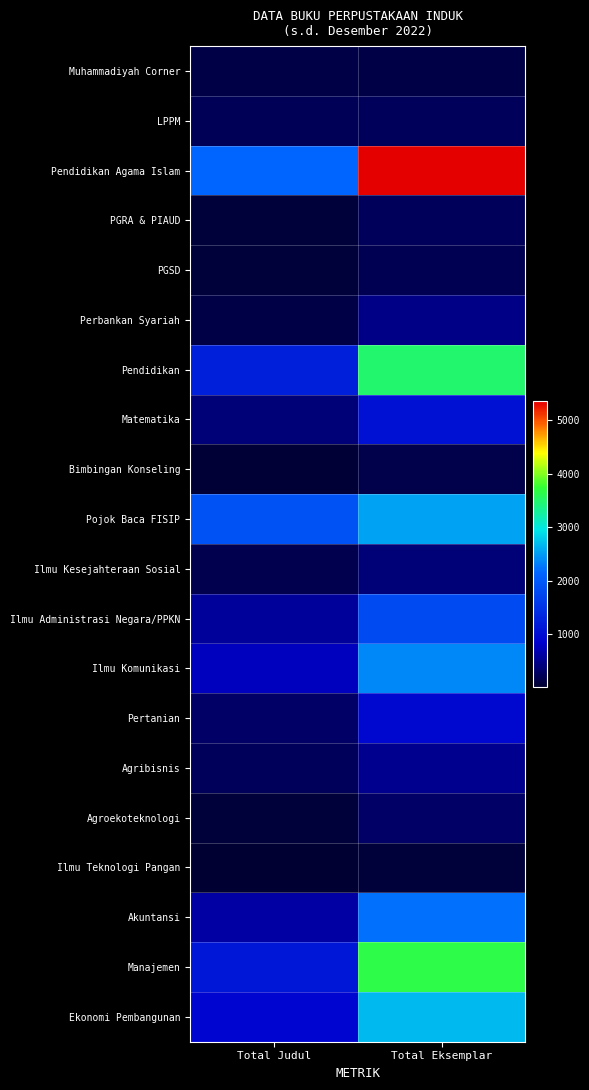

Between Total Judul and Total Eksemplar, which is larger?

Total Eksemplar